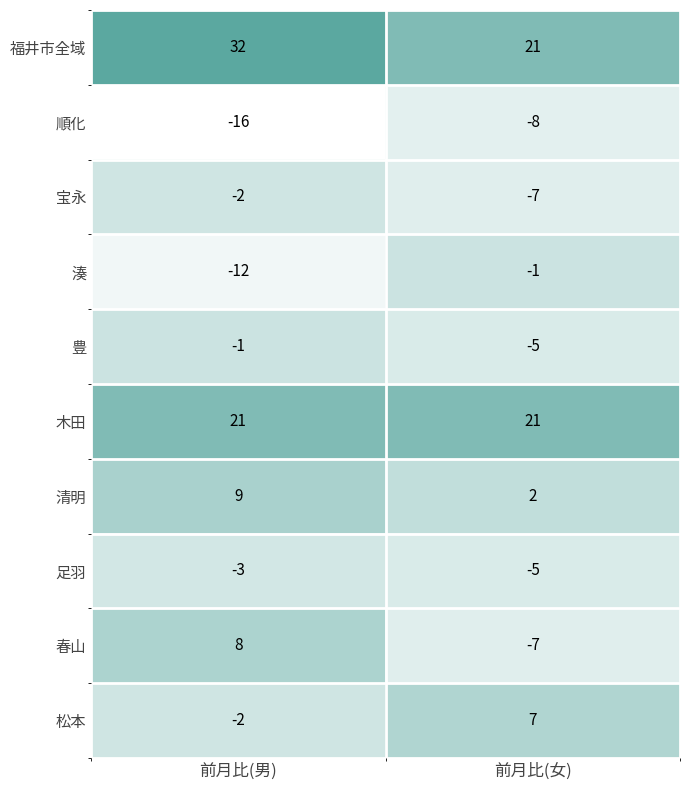

How many series are shown in this chart?

10